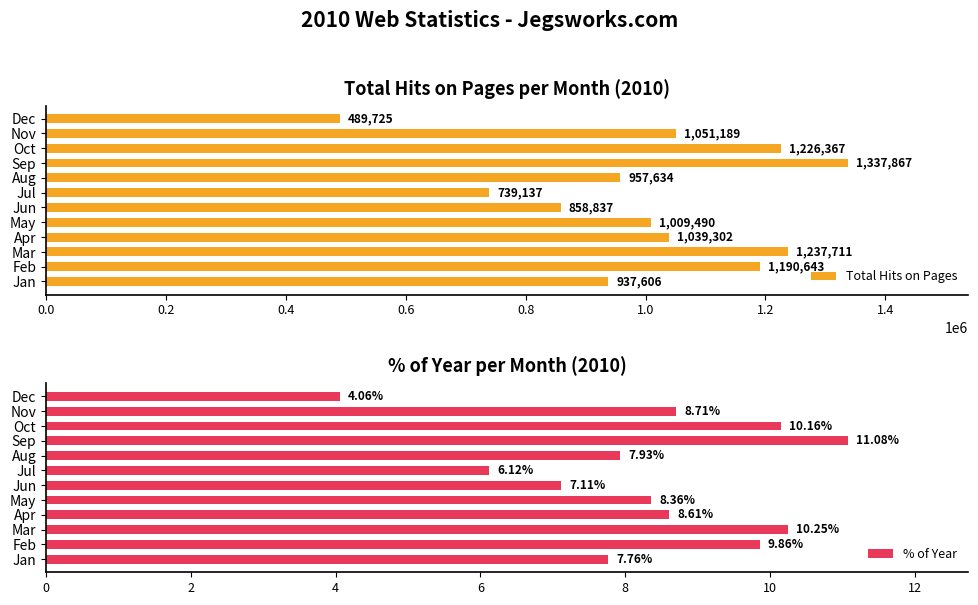

Reading left to right, what are all the values shown in this chart?

Total Hits on Pages: 937606.0	1190643.0	1237711.0	1039302.0	1009490.0	858837.0	739137.0	957634.0	1337867.0	1226367.0	1051189.0	489725.0
% of Year: 7.8	9.9	10.2	8.6	8.4	7.1	6.1	7.9	11.1	10.2	8.7	4.1